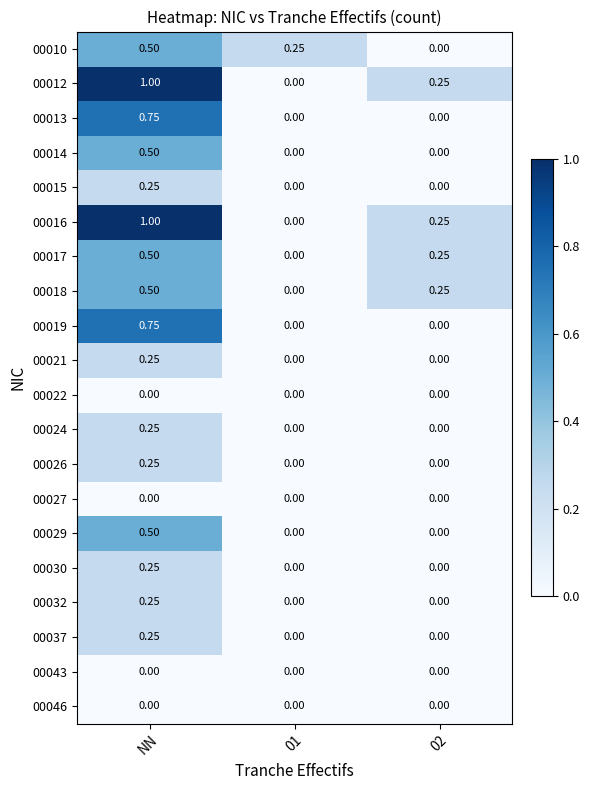

Is the value of 00043 at 01 greater than the value of 00032 at NN?

No